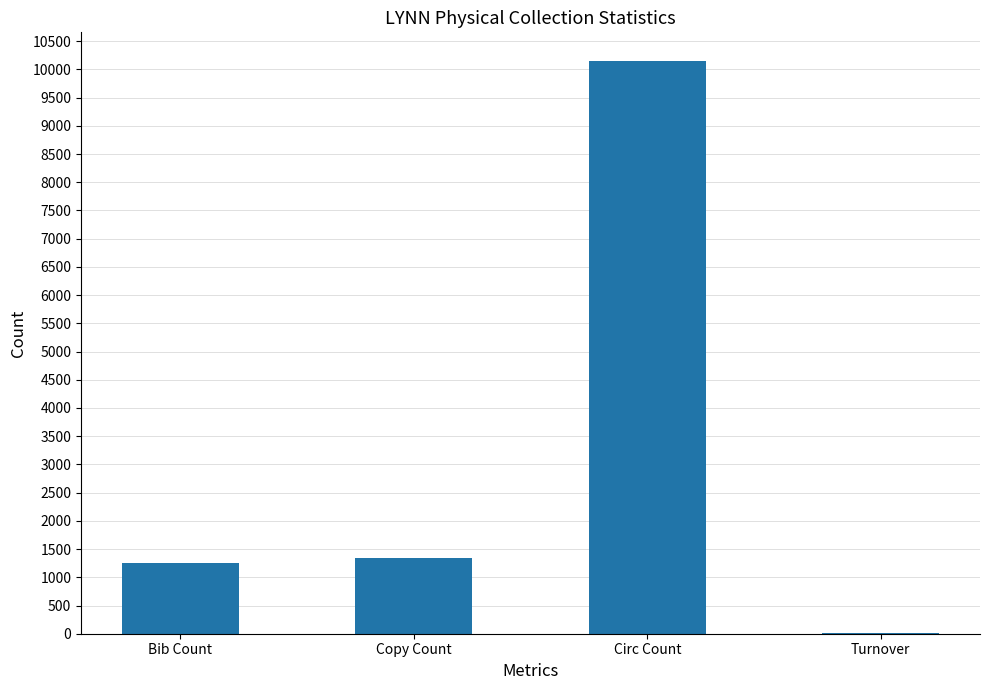

At which category does the chart reach its peak across all series?

Circ Count